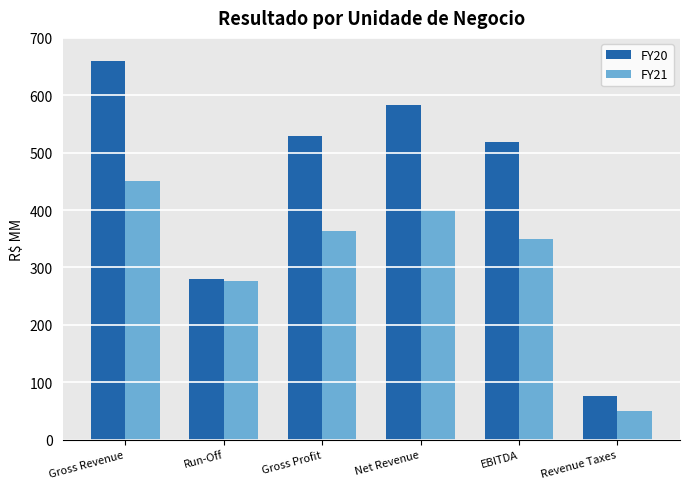

Reading left to right, what are all the values shown in this chart?

FY20: Gross Revenue=660.0	Run-Off=279.7	Gross Profit=528.7	Net Revenue=583.3	EBITDA=518.7	Revenue Taxes=76.6
FY21: Gross Revenue=449.9	Run-Off=276.0	Gross Profit=364.0	Net Revenue=399.7	EBITDA=350.3	Revenue Taxes=50.2